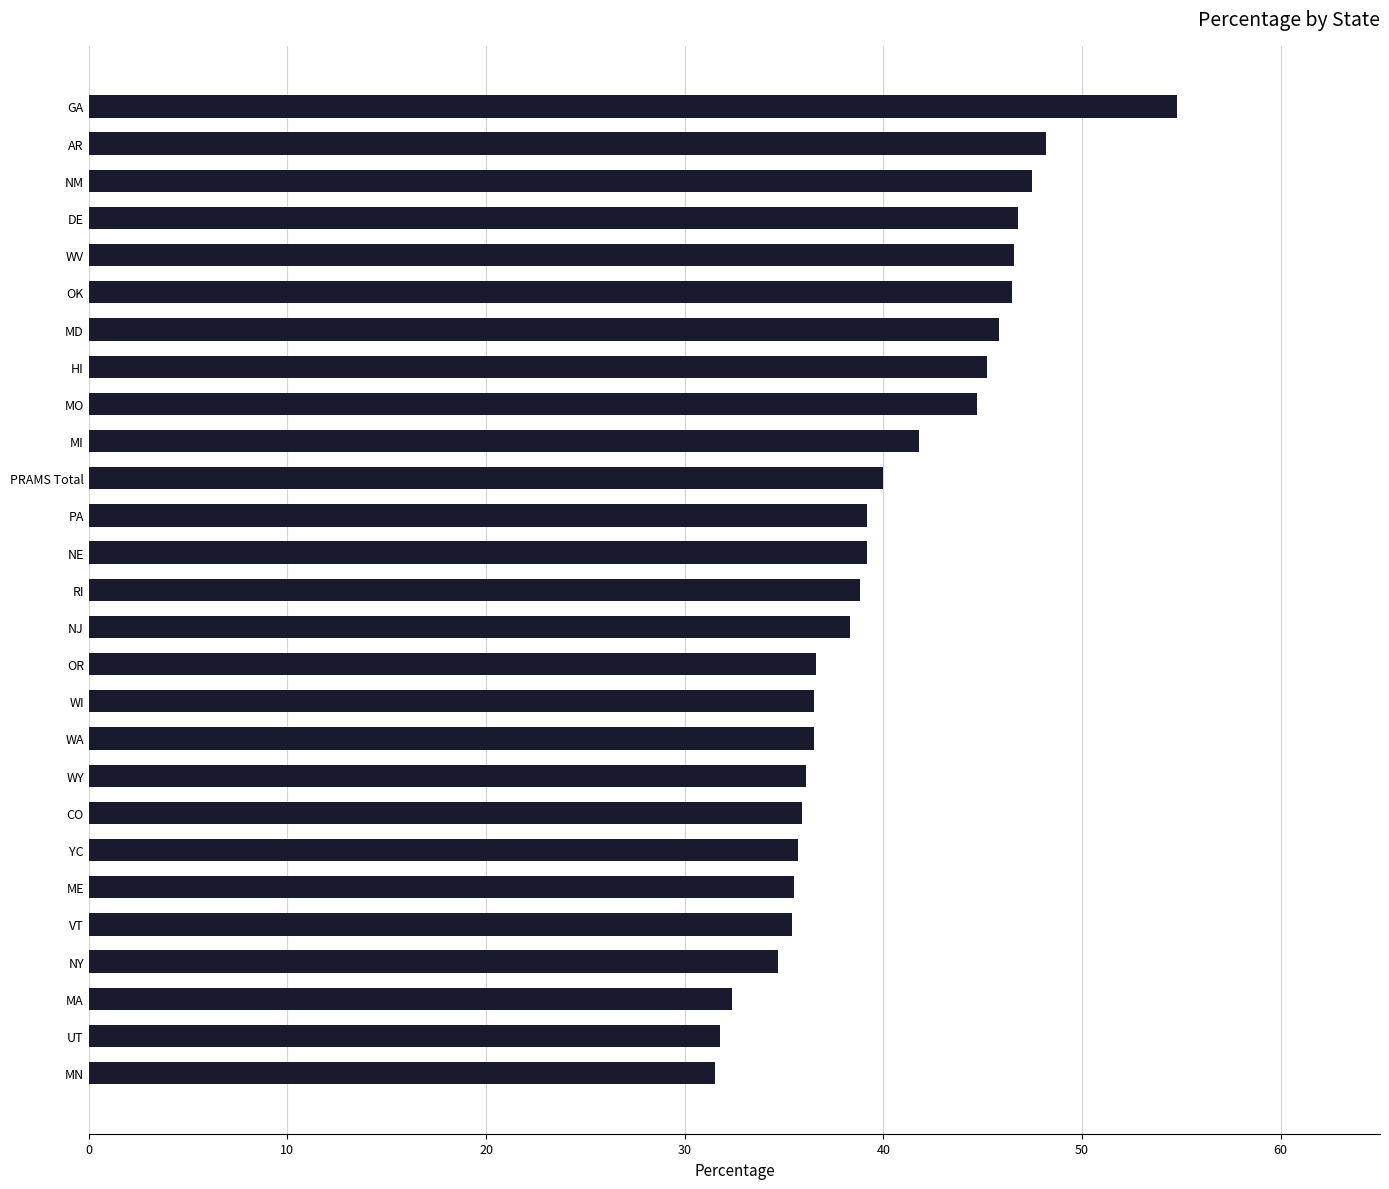

The chart shows a value of 38.8 at RI. True or false?

True